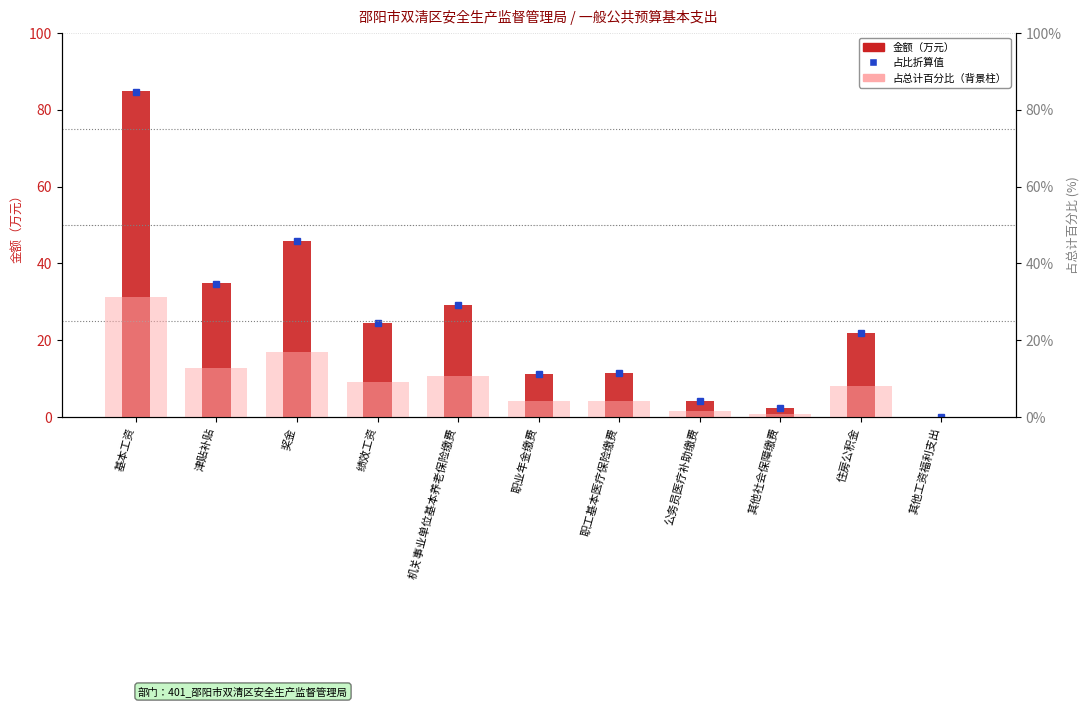

How many values in the 占总计百分比 series are below 8?

5